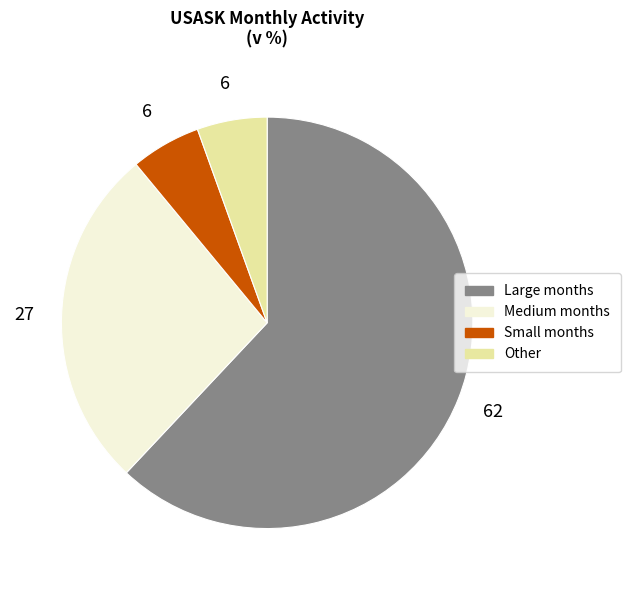

Which has a higher value, Other or Medium months?

Medium months